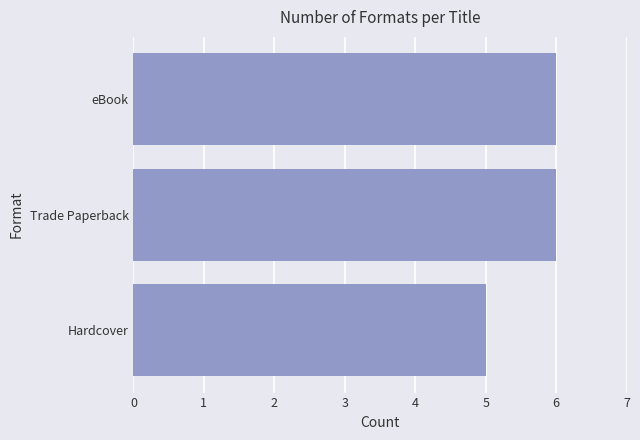

What is the sum of the values at Trade Paperback and eBook?

12